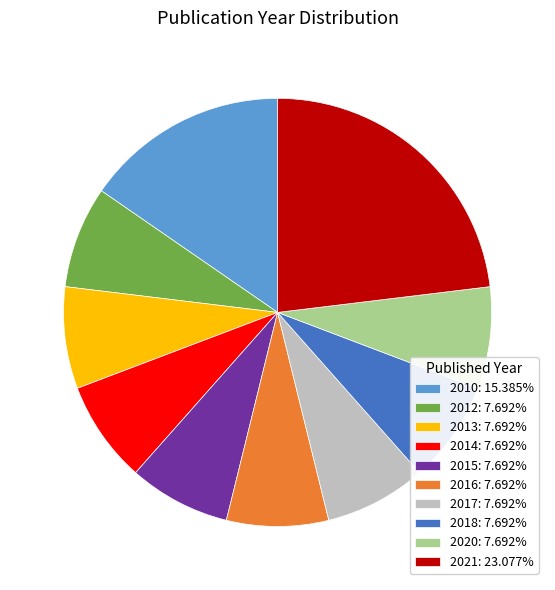

The 2018 slice represents 1% of the pie. True or false?

False